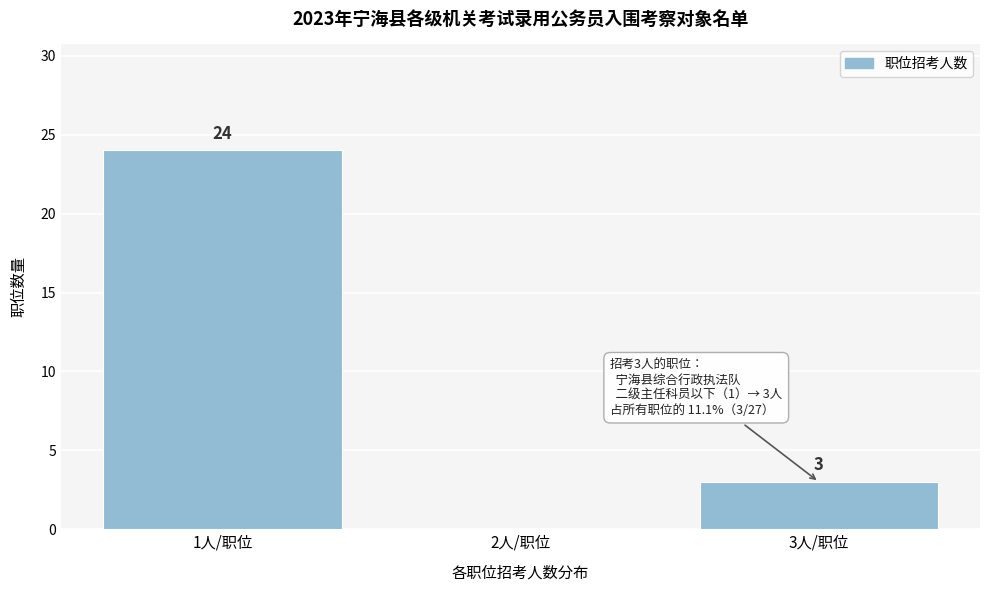

Reading left to right, what are all the values shown in this chart?

1人/职位=24	2人/职位=0	3人/职位=3